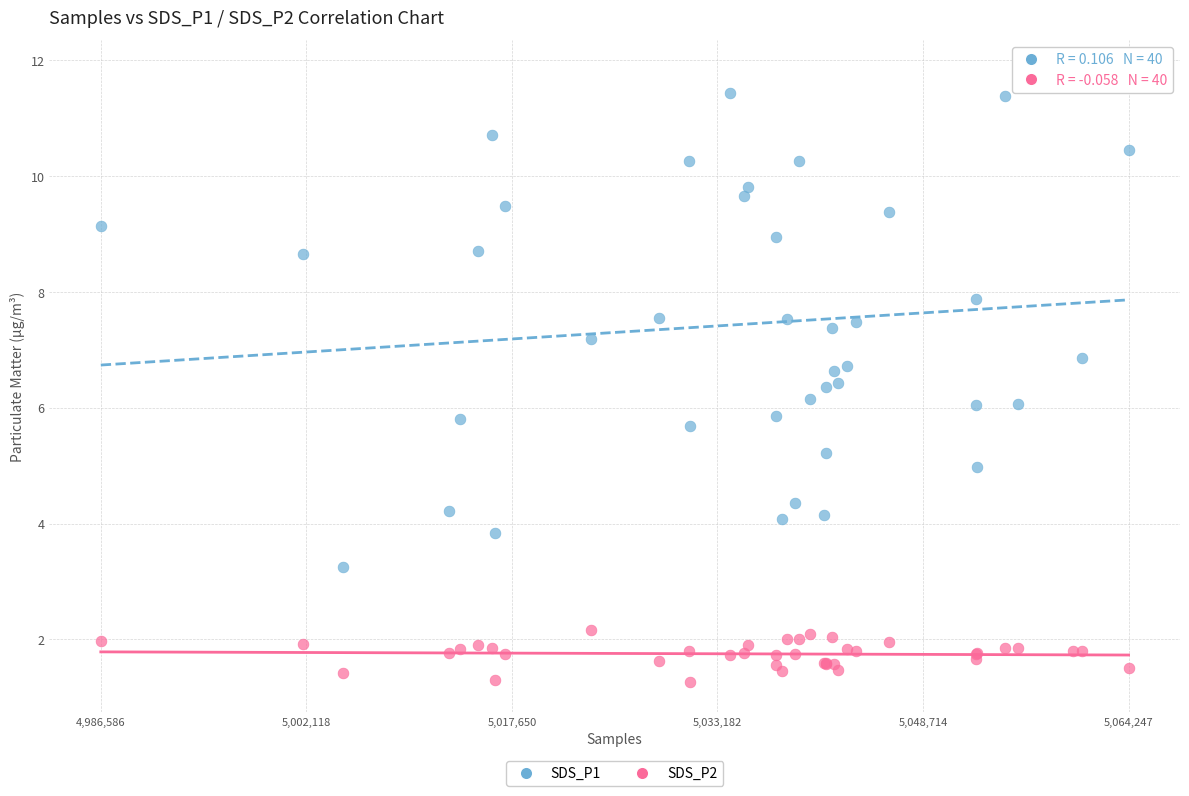

Which series contains the lowest Y value?

SDS_P2